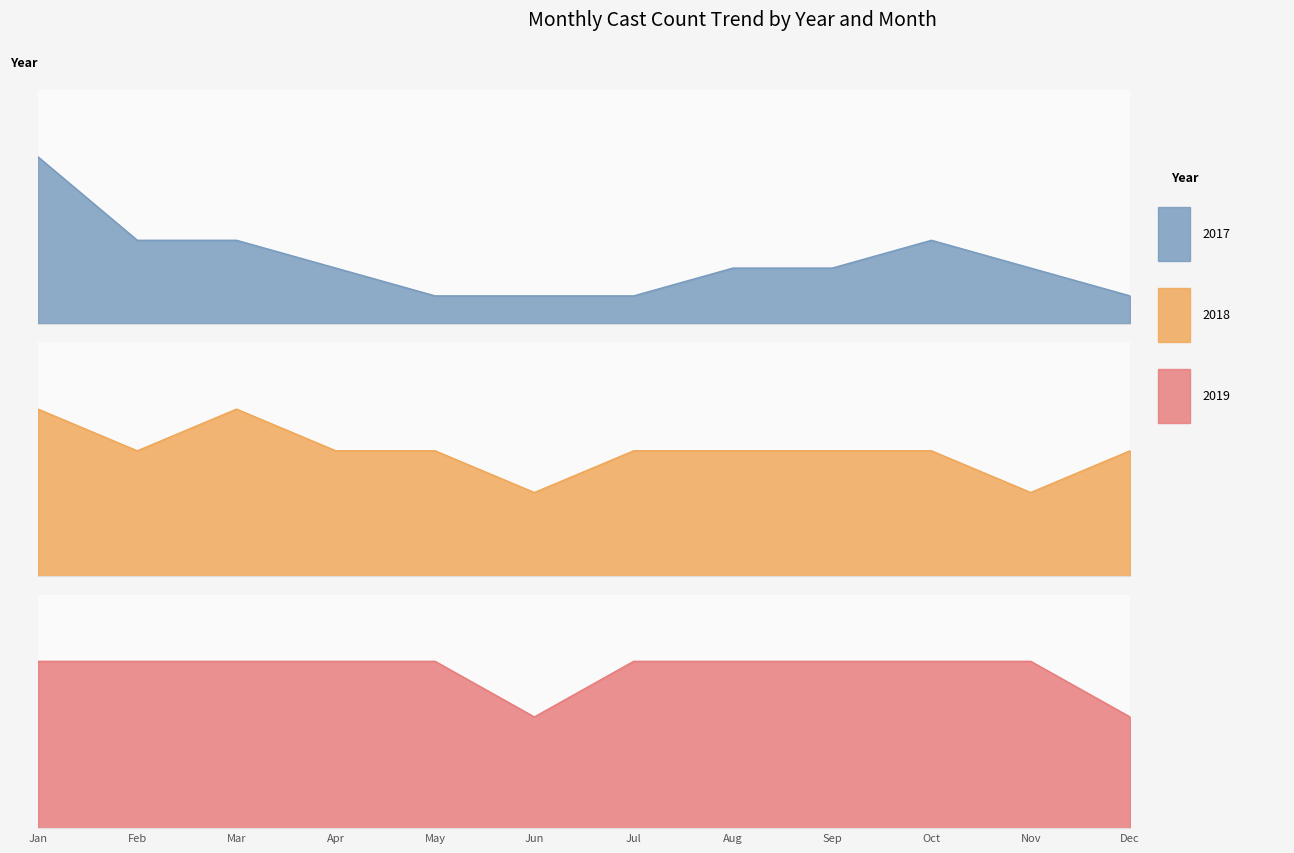

How many lines are shown in the chart?

3